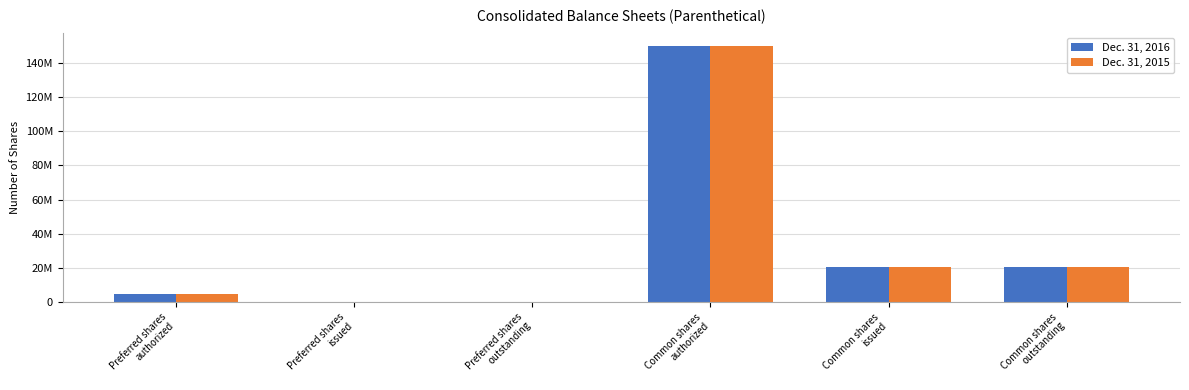

Are the bars grouped side by side (vs. stacked)?

Yes